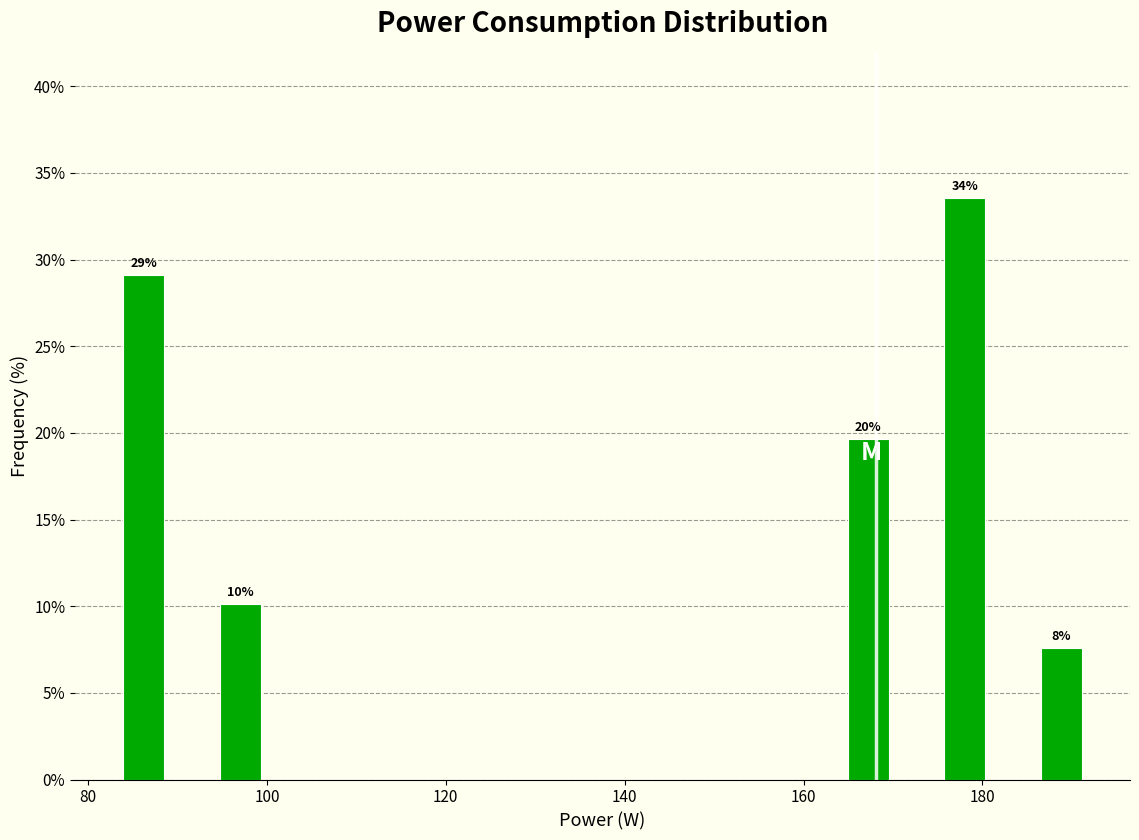

Around what value on the x-axis is the tallest bar? Give the approximate position of its centre, as read against the axis.

178